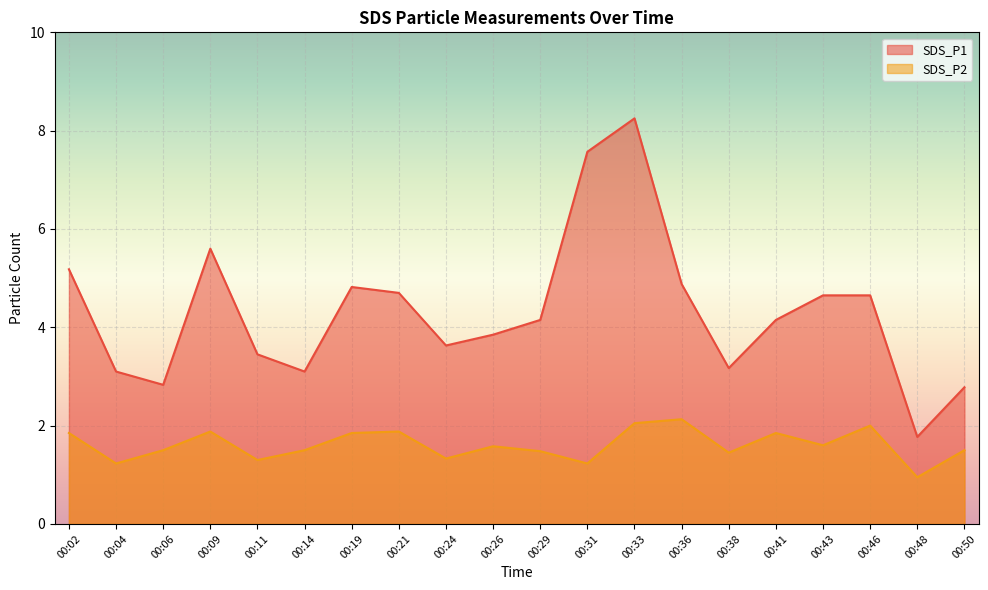

At which label is SDS_P1 closest to 5?

00:36